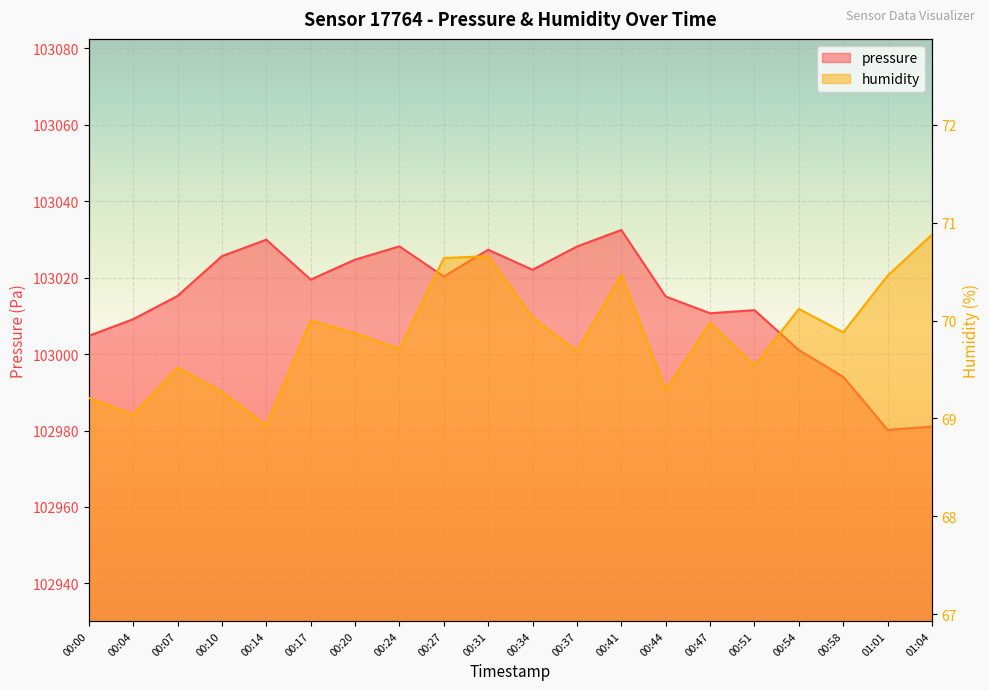

Is it true that humidity equals 70.9 at 01:04?

True